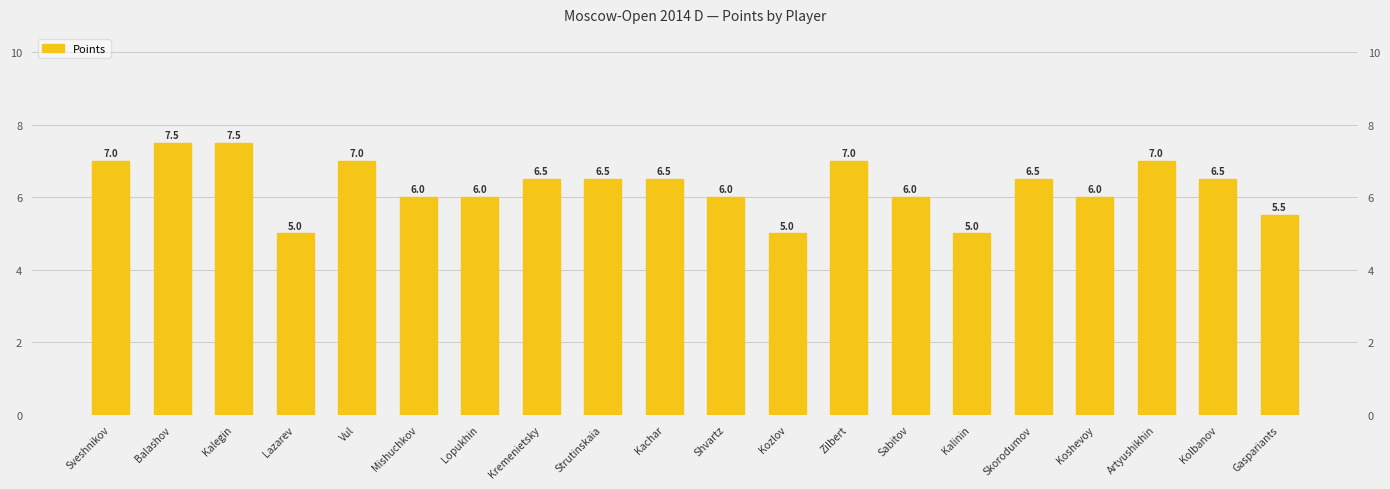

How many data points are less than 6?

4